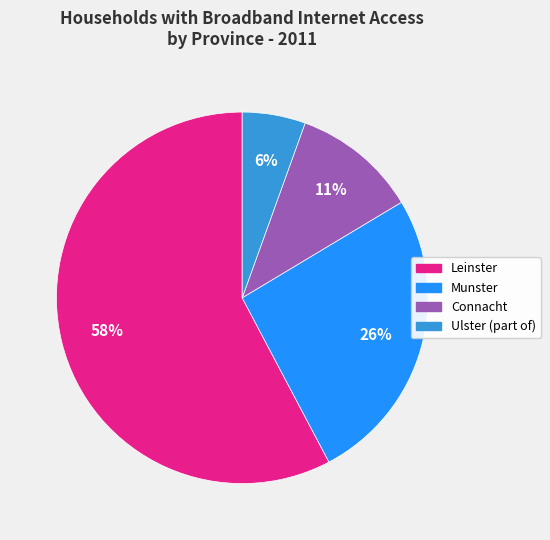

Does Munster account for over 50% of the chart?

No